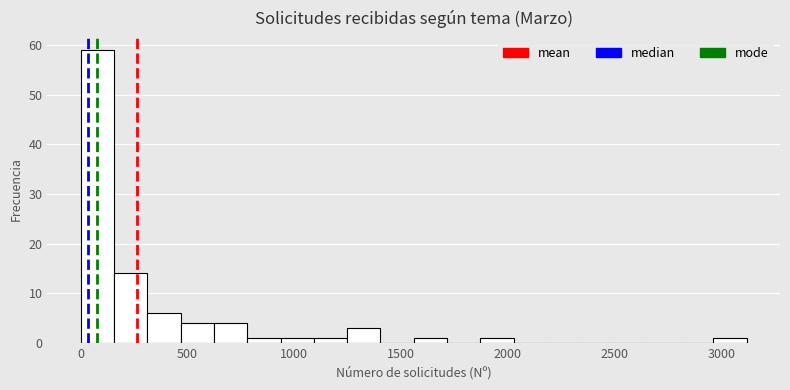

Read against the x-axis, roughly where is the centre of the tallest bar?

100